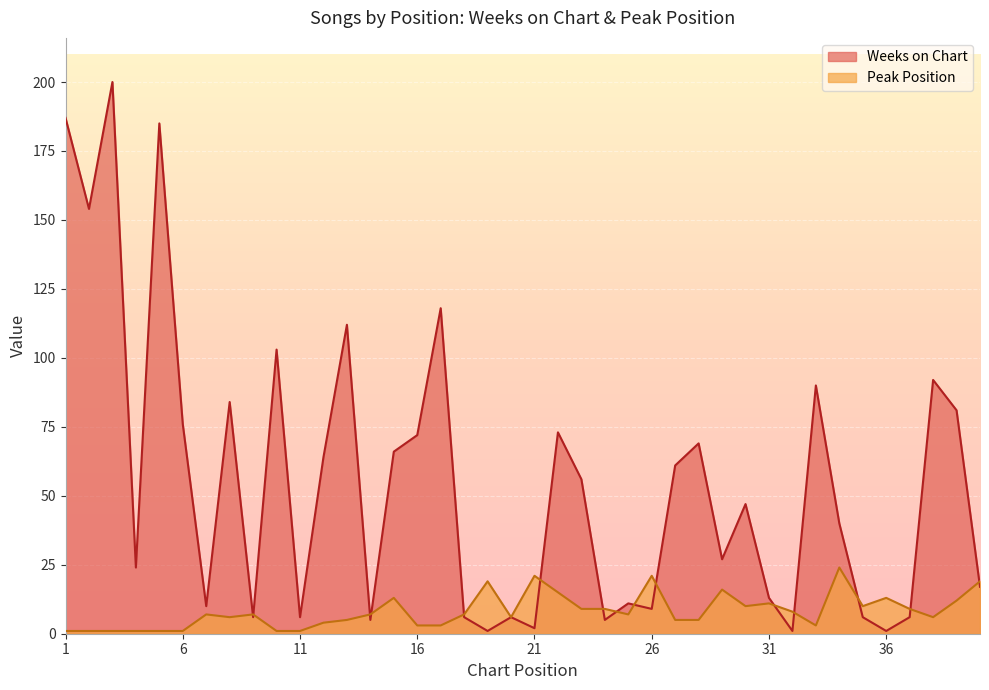

What is the average value of the Weeks on Chart series?

55